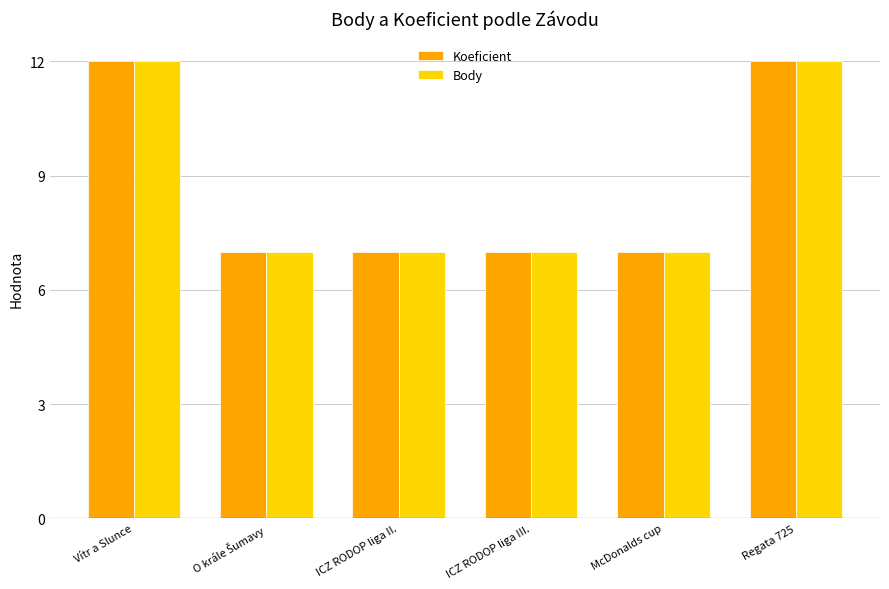

What is the smallest value displayed?

7